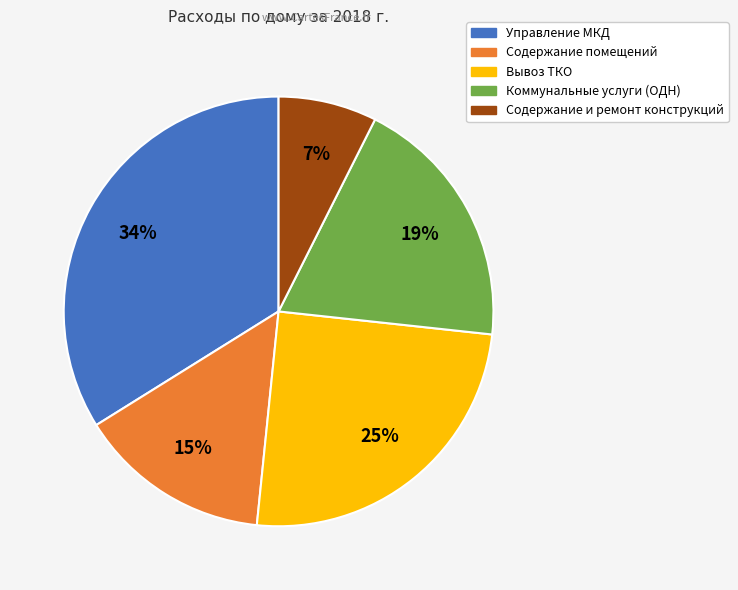

What percentage is the Содержание и ремонт конструкций slice, to the nearest percent?

7%